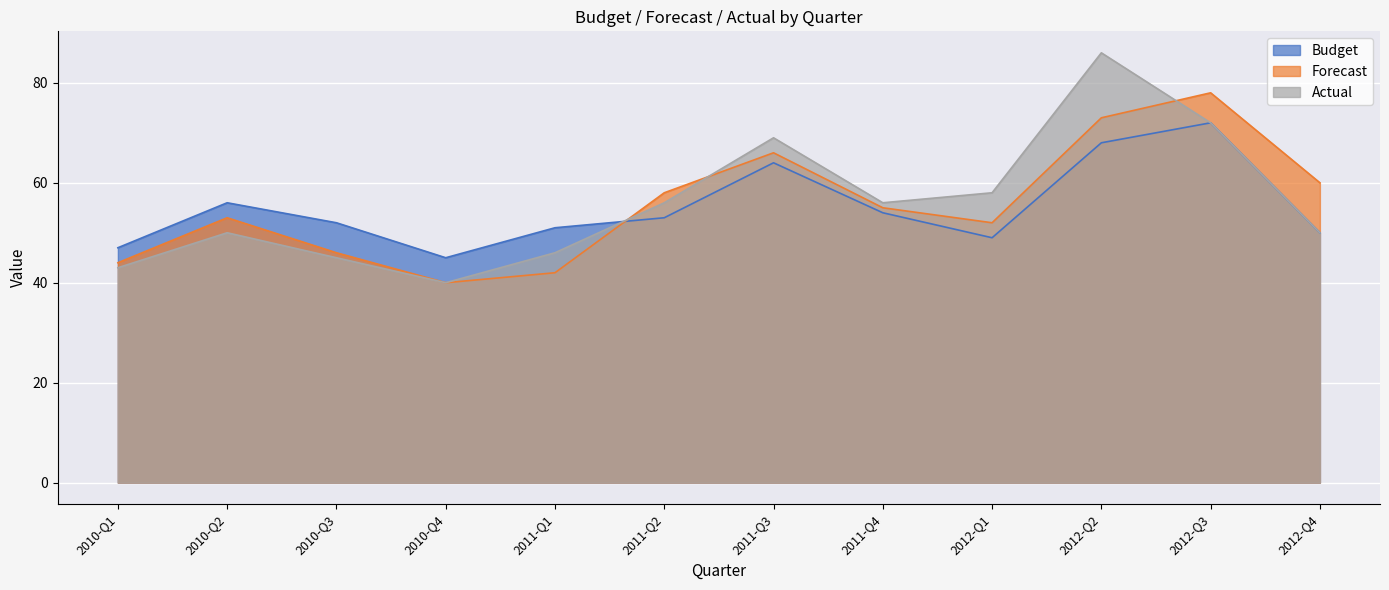

What is the spread (max minus min) of values at 2011-Q4?

2